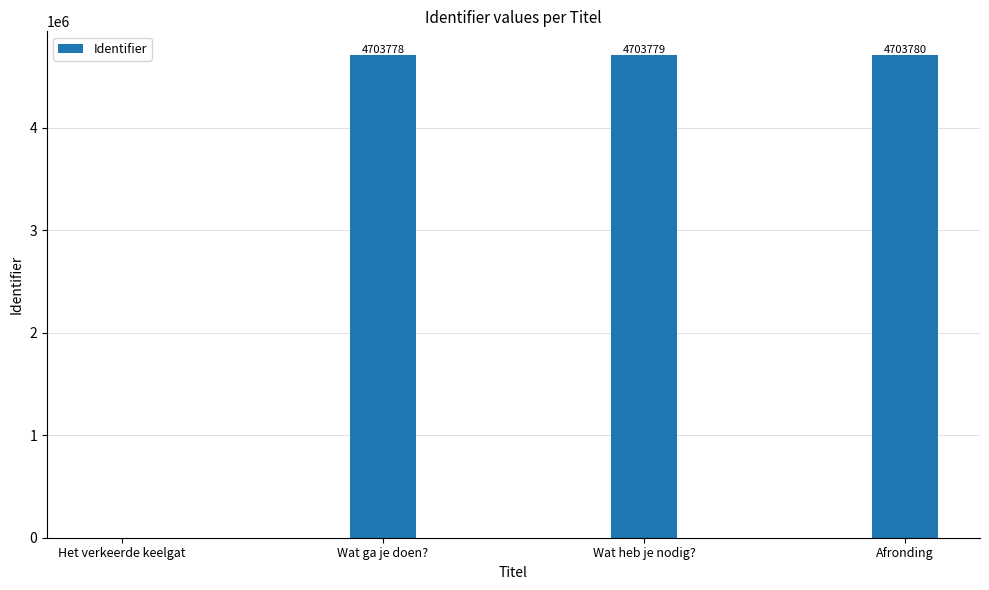

Reading right to left, list all the values displayed in this chart.

Afronding=4703780	Wat heb je nodig?=4703779	Wat ga je doen?=4703778	Het verkeerde keelgat=0